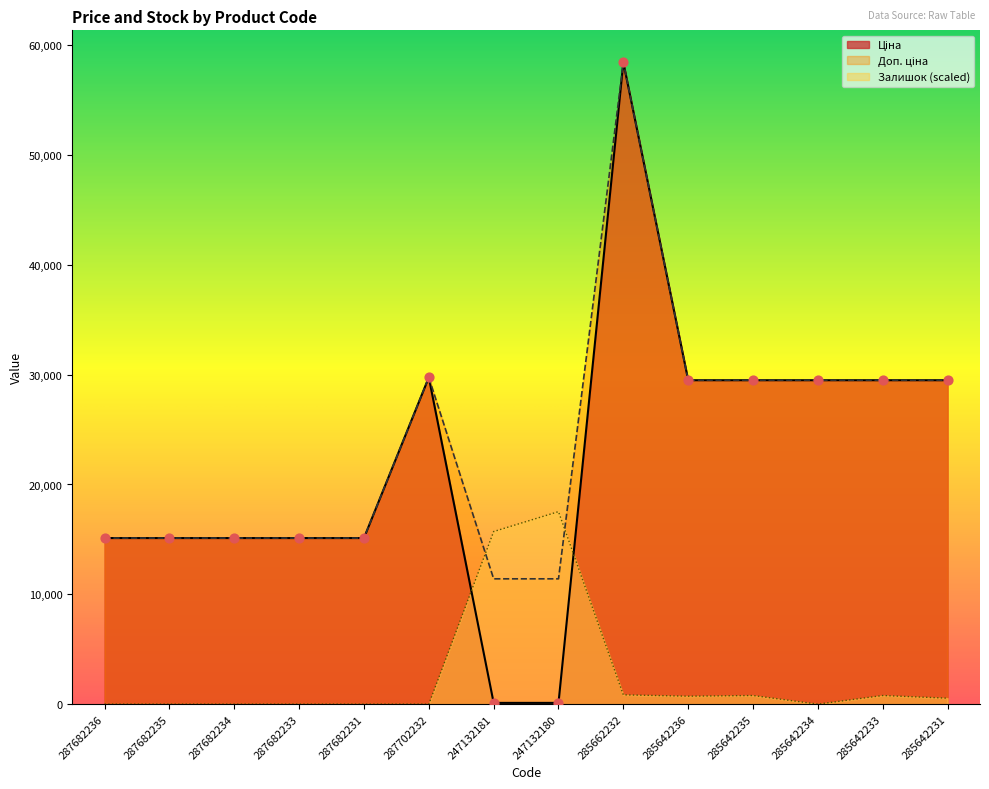

At how many categories does at least one series exceed 41333?

1